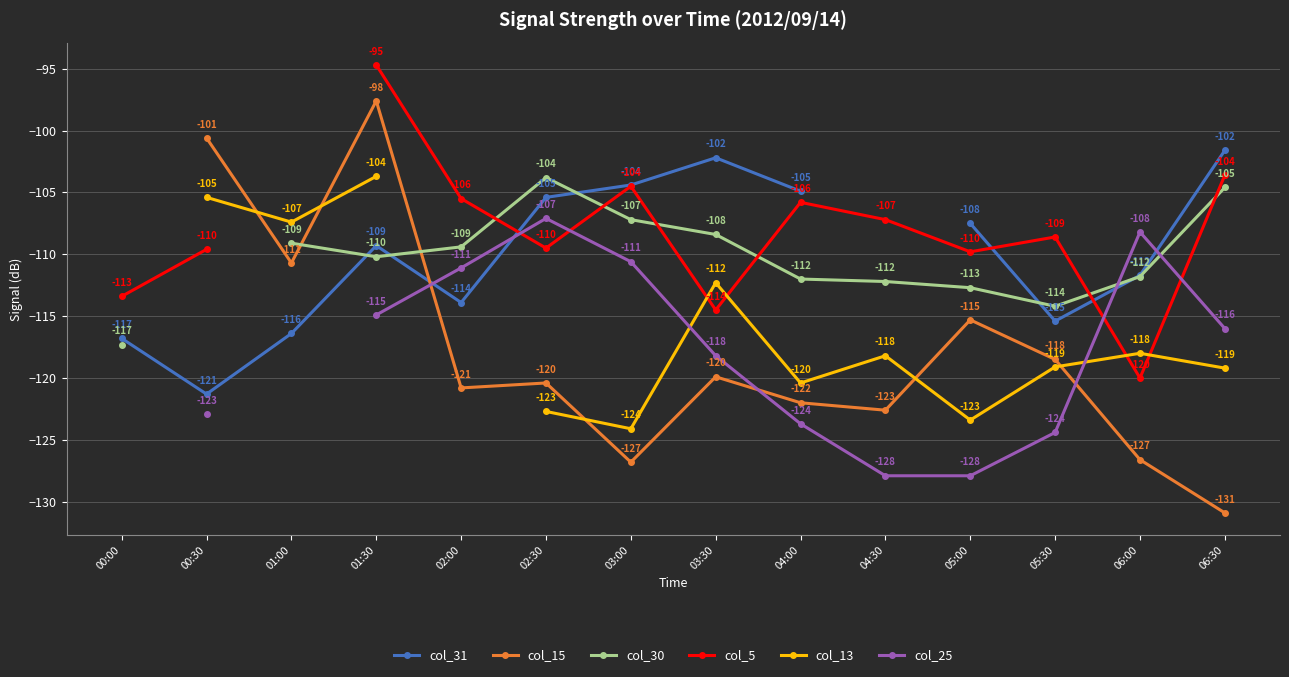

How many series are shown in this chart?

6